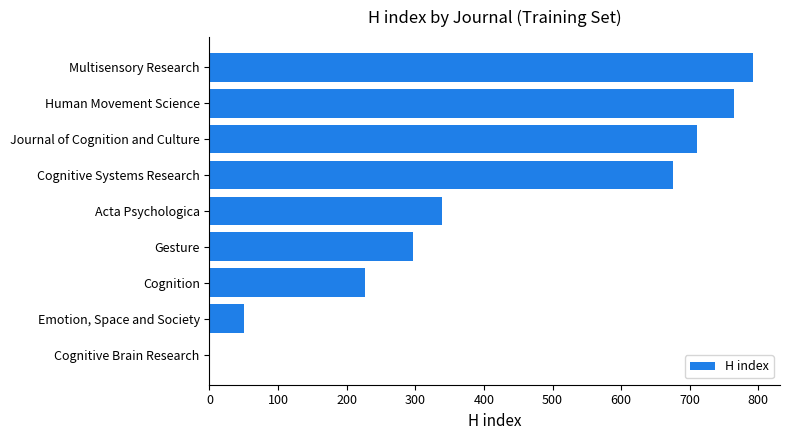

What is the approximate value at Journal of Cognition and Culture?

711